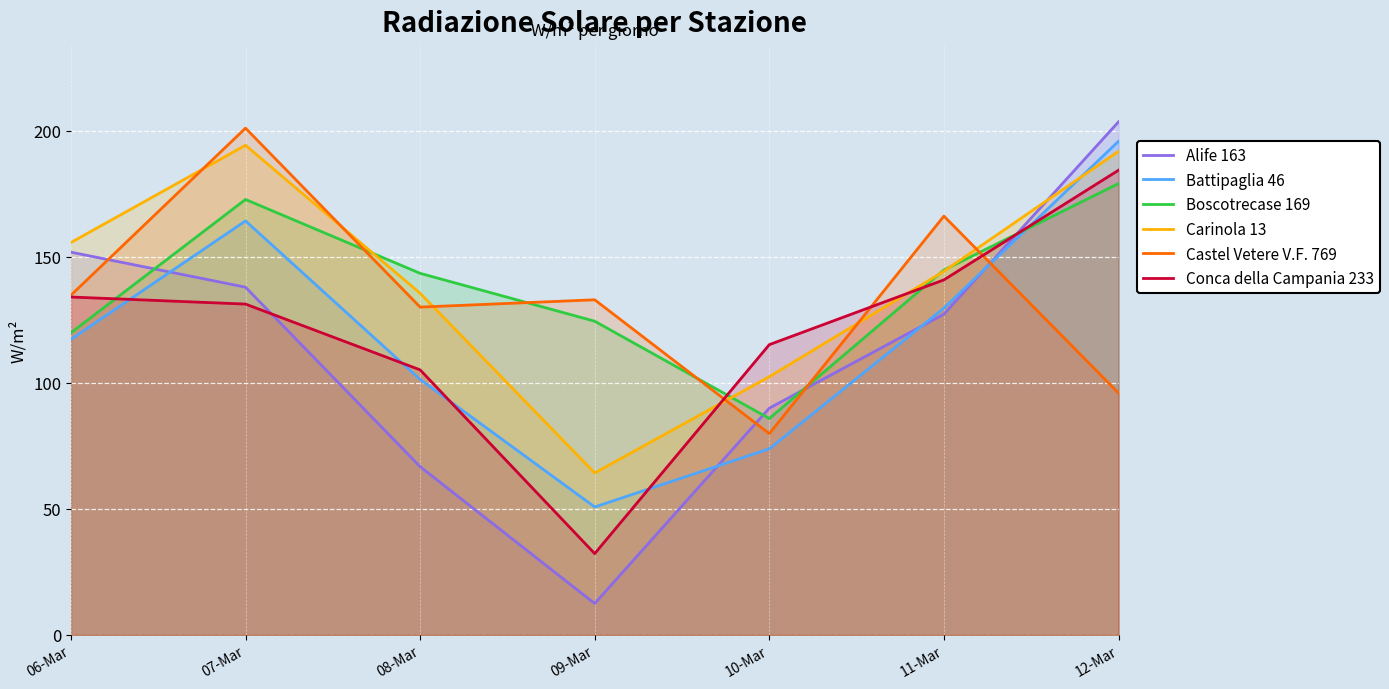

Reading right to left, transcribe all the data shown in this chart.

Alife 163: 12-Mar=203.5	11-Mar=127.2	10-Mar=89.9	09-Mar=12.4	08-Mar=66.7	07-Mar=137.9	06-Mar=151.8
Battipaglia 46: 12-Mar=195.8	11-Mar=129.6	10-Mar=73.8	09-Mar=50.7	08-Mar=101.3	07-Mar=164.2	06-Mar=117.2
Boscotrecase 169: 12-Mar=179.0	11-Mar=144.7	10-Mar=85.8	09-Mar=124.4	08-Mar=143.4	07-Mar=172.7	06-Mar=119.8
Carinola 13: 12-Mar=191.8	11-Mar=144.2	10-Mar=102.4	09-Mar=64.2	08-Mar=135.5	07-Mar=194.2	06-Mar=155.6
Castel Vetere V.F. 769: 12-Mar=95.9	11-Mar=166.1	10-Mar=79.8	09-Mar=132.9	08-Mar=130.0	07-Mar=201.0	06-Mar=134.7
Conca della Campania 233: 12-Mar=184.3	11-Mar=140.8	10-Mar=115.1	09-Mar=32.2	08-Mar=105.1	07-Mar=131.2	06-Mar=134.0